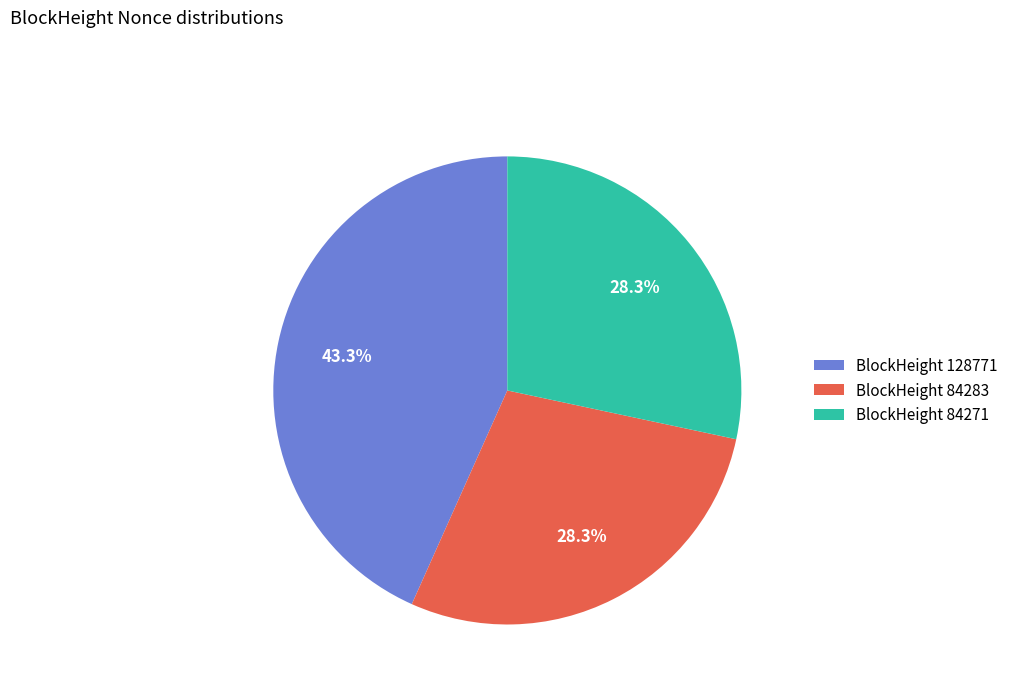

How many segments does this pie chart have?

3